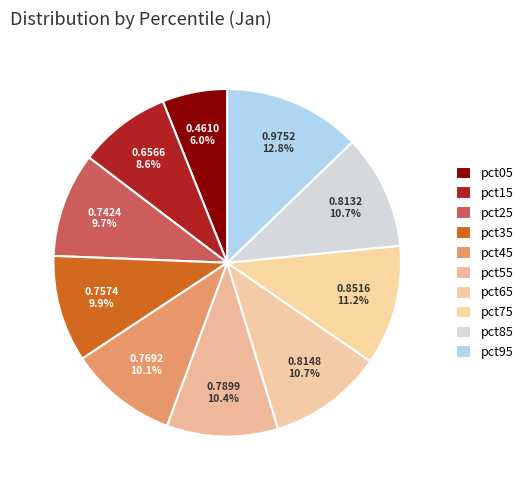

Rank the categories by value from lowest to highest.

pct05, pct15, pct25, pct35, pct45, pct55, pct85, pct65, pct75, pct95